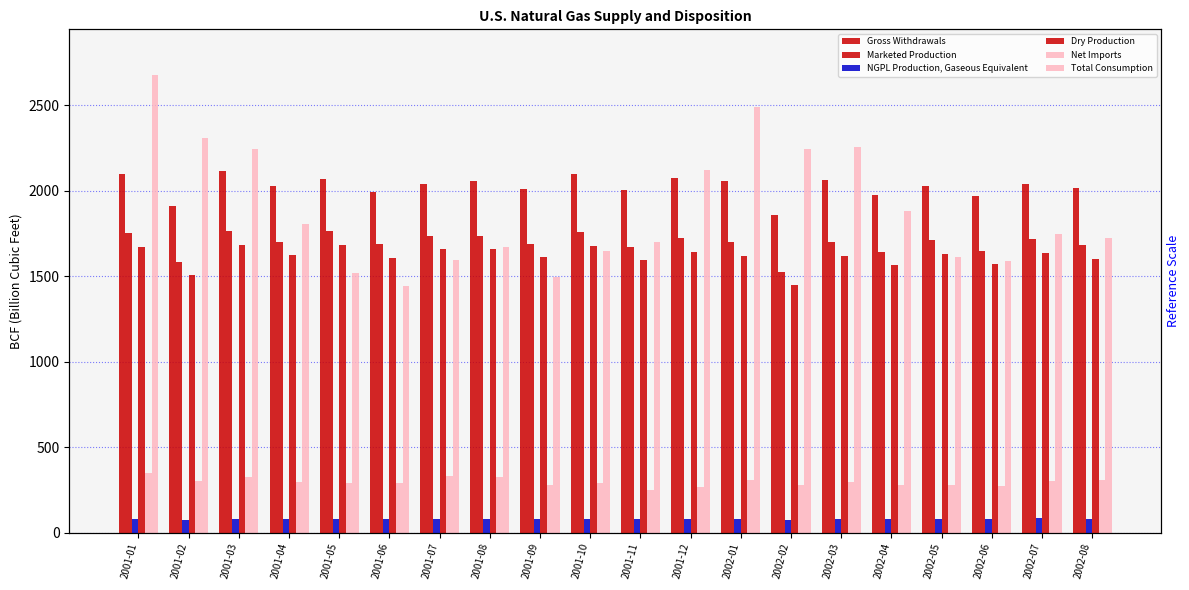

What position from the left is 2002-08?

20